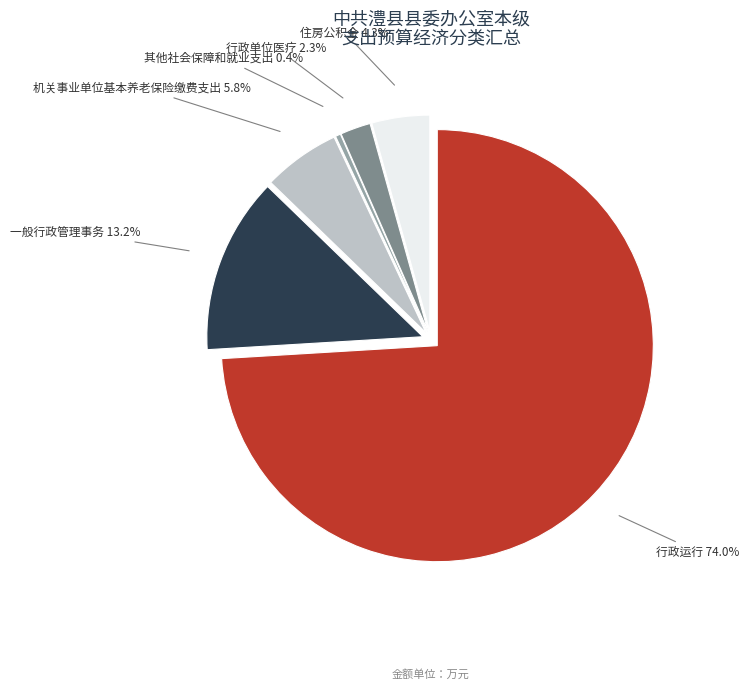

To the nearest percent, what is the difference between the 行政运行 and 机关事业单位基本养老保险缴费支出 slice percentages?

68%